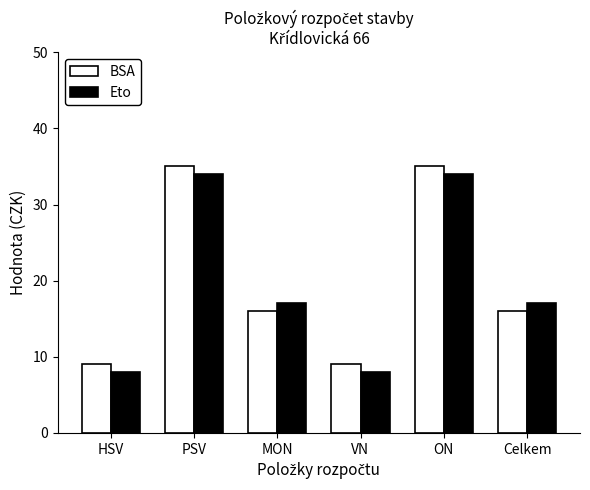

What is the total value across all series at VN?

17